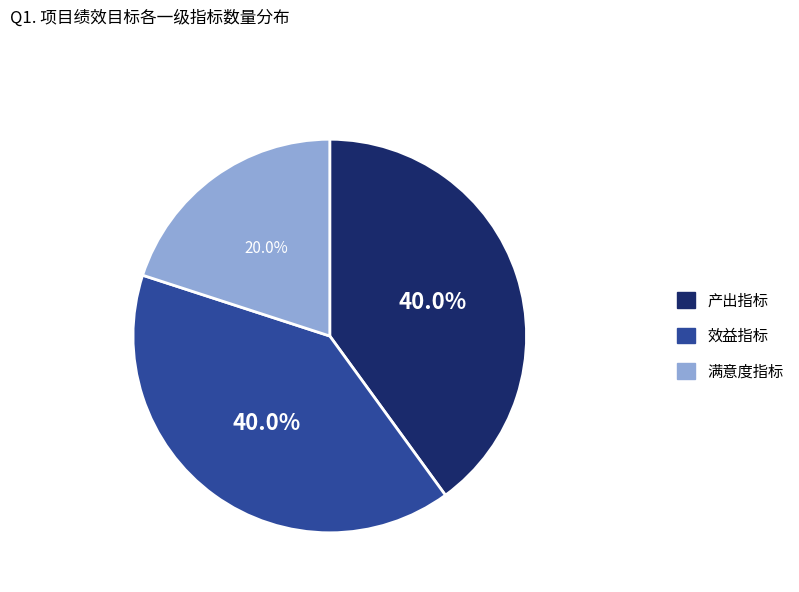

Combined, do 满意度指标 and 产出指标 account for over 50%?

Yes